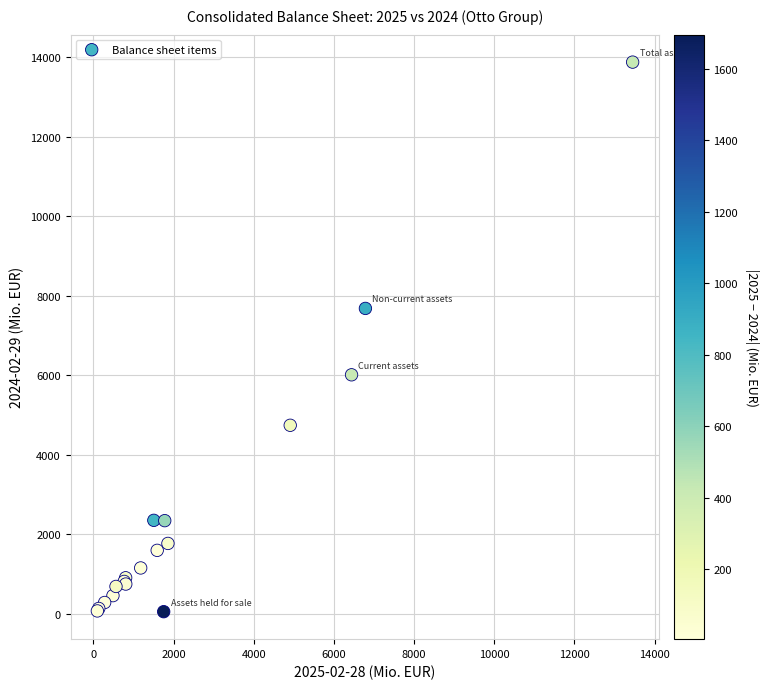

What Y value in the scatter plot is closest to 6968?

7685